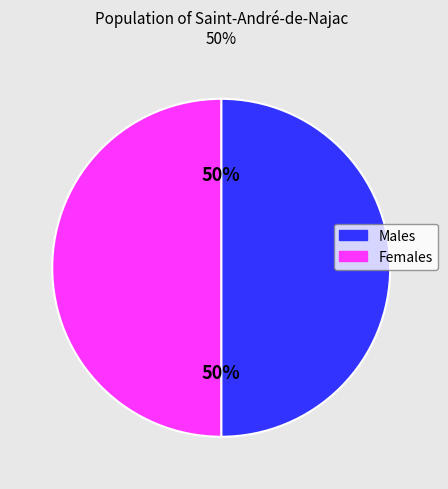

Is it true that Males is 44% of the pie?

False